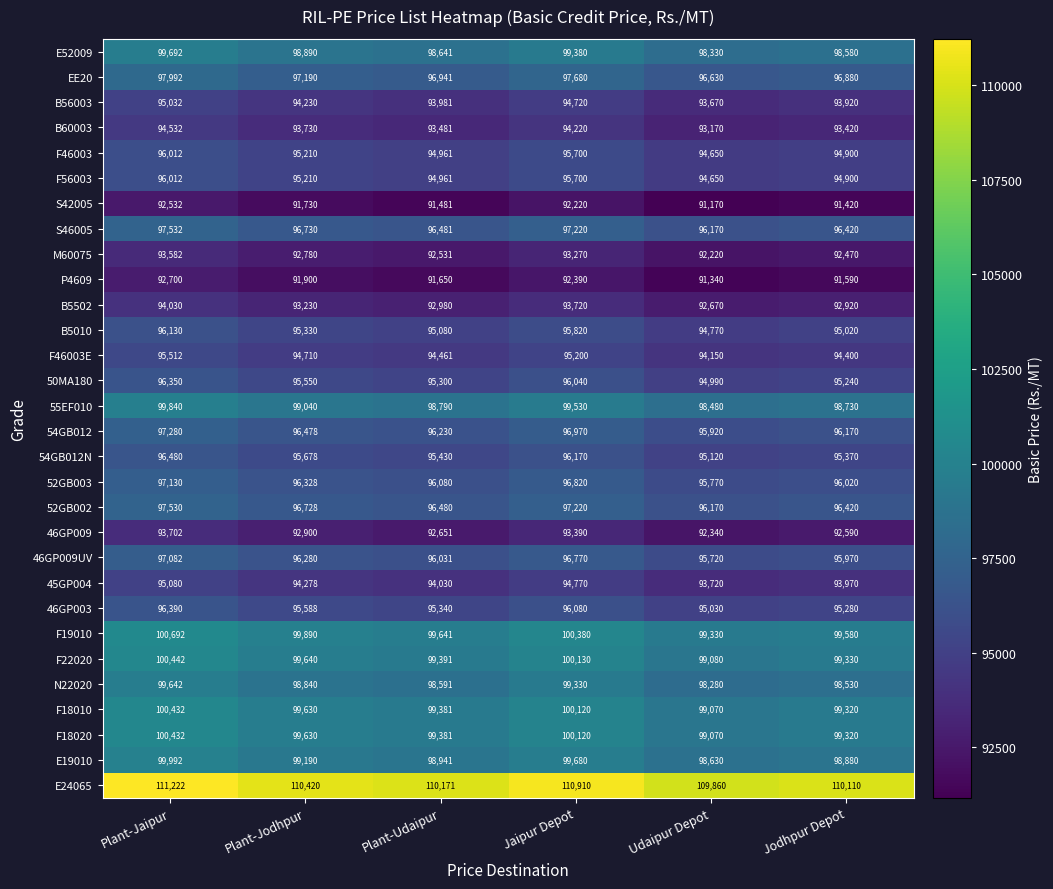

What is the difference between the second highest and minimum values in the F22020 series?

1050